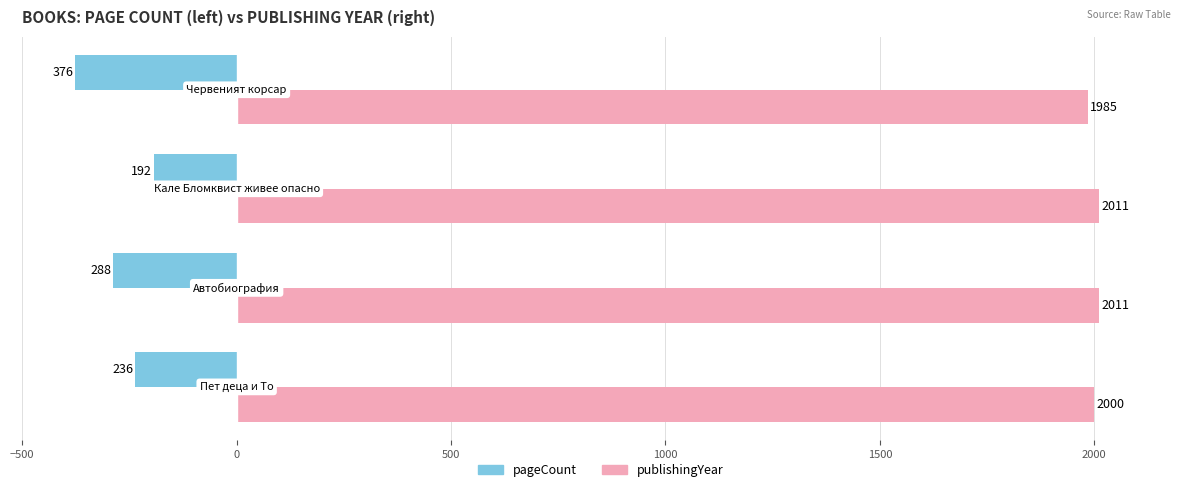

Which series has the largest range (max minus min)?

pageCount